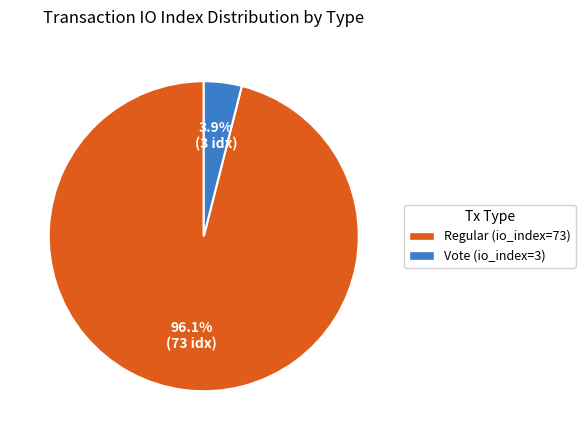

Is Vote (io_index=3) the majority of the pie?

No